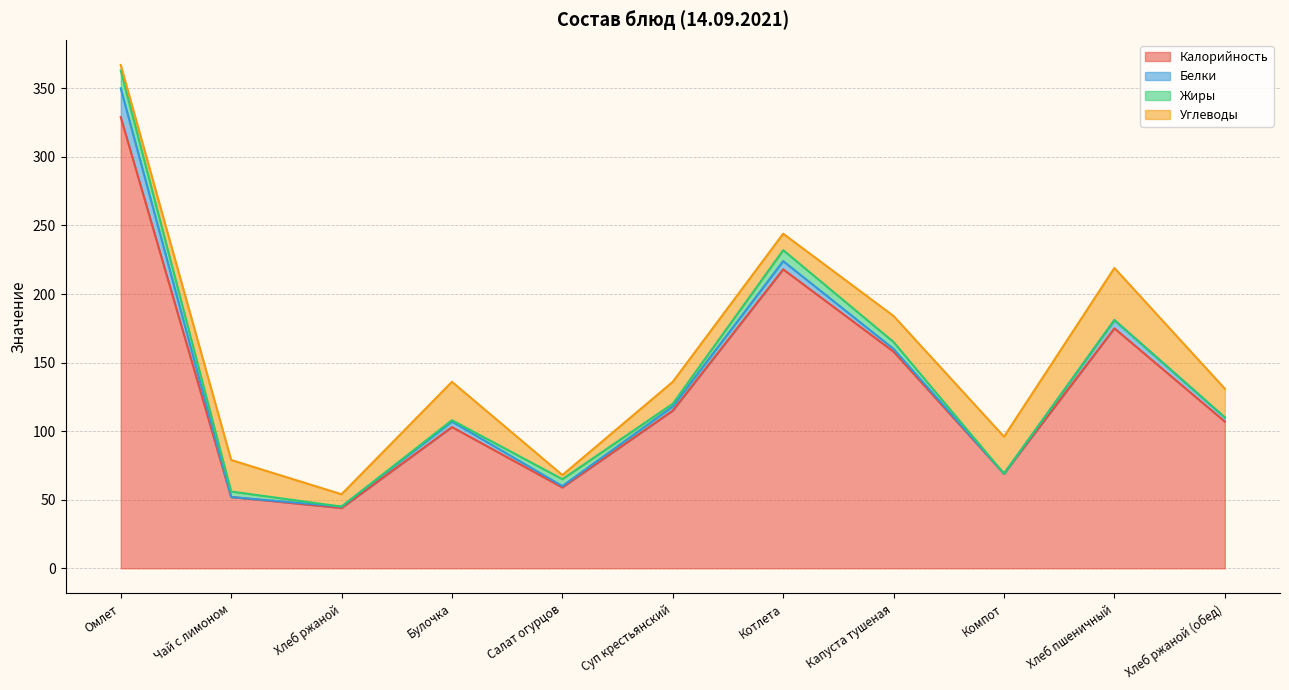

Between which two adjacent categories do Углеводы and Жиры first intersect?

Омлет and Чай с лимоном